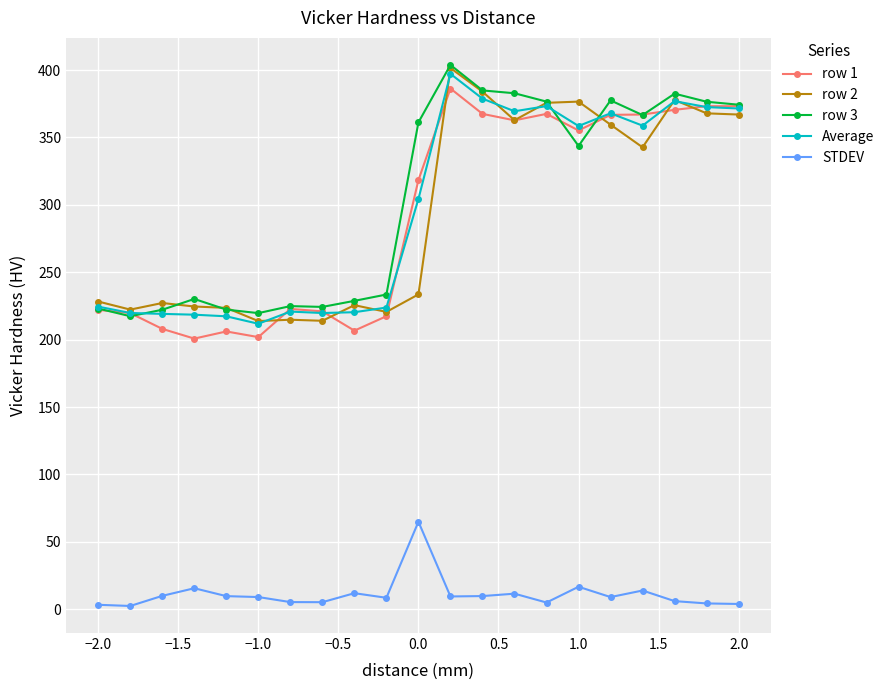

At how many categories does at least one series exceed 170?

21